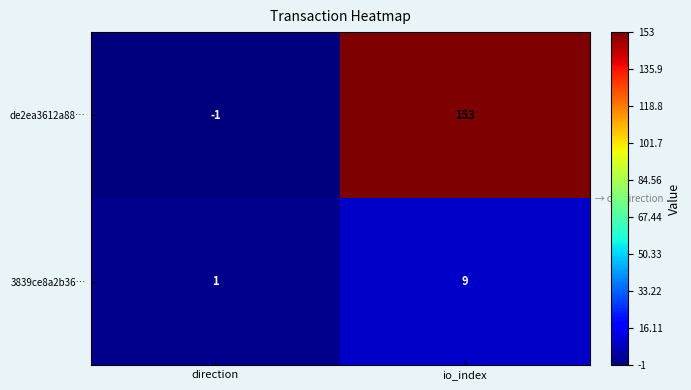

At which label does 3839ce8a2b36… reach its peak?

io_index